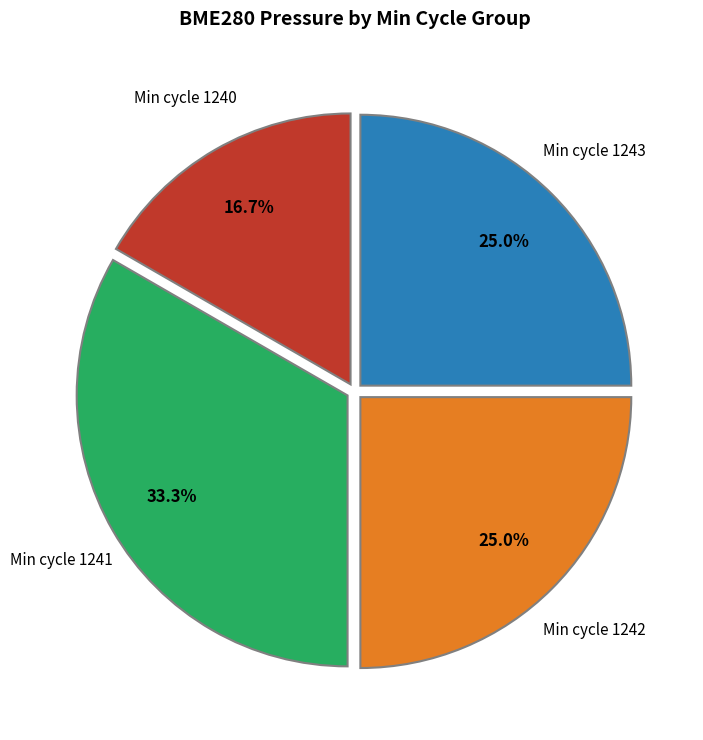

Does any single category account for the majority?

No